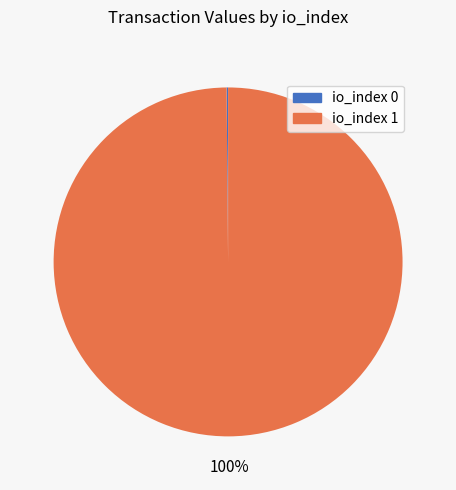

The io_index 1 slice represents 86% of the pie. True or false?

False